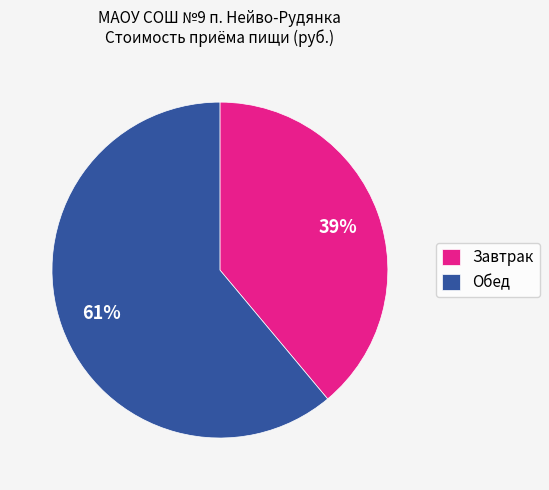

How many segments does this pie chart have?

2